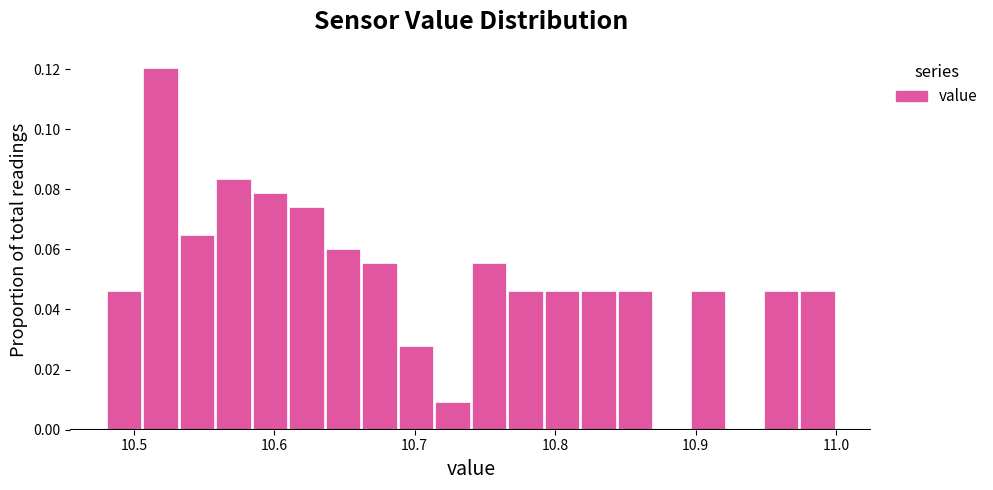

Around what value on the x-axis is the tallest bar? Give the approximate position of its centre, as read against the axis.

10.52